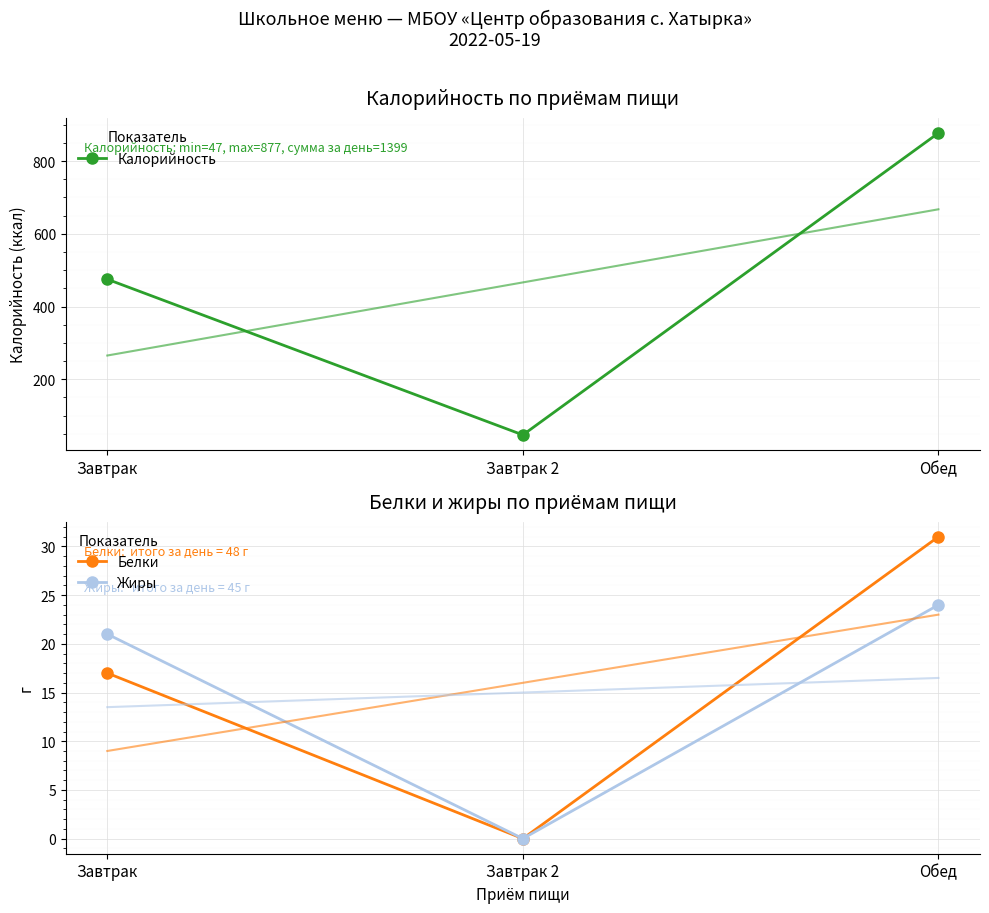

The value of Калорийность at Обед is 1390. True or false?

False